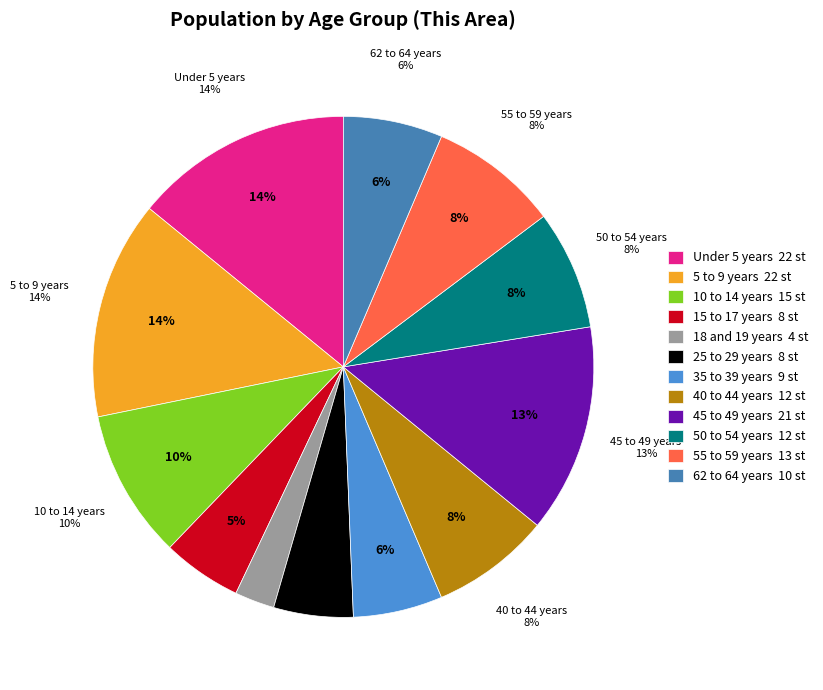

Does 50 to 54 years represent more than half of the total?

No